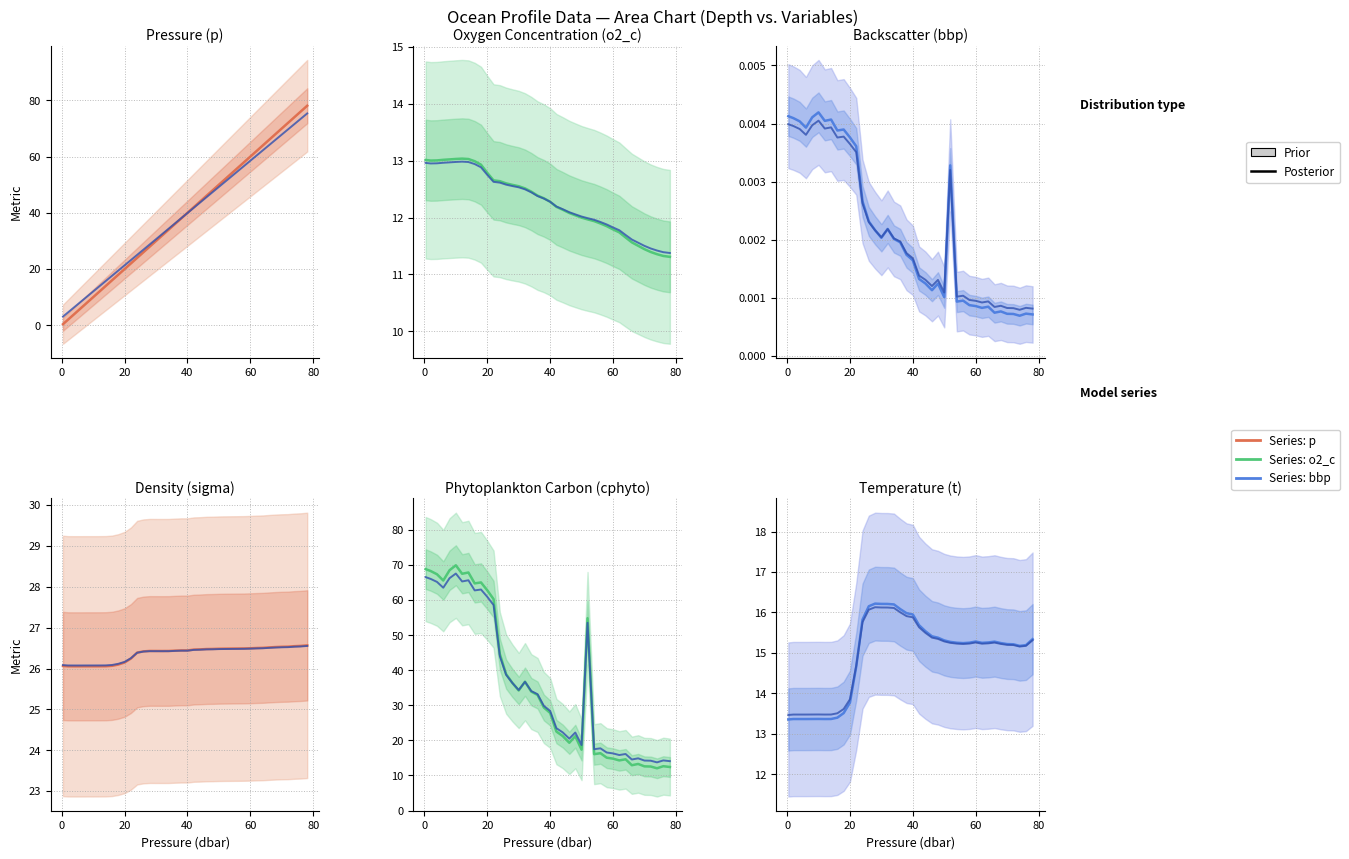

Is the value of t at cphyto greater than the value of sigma at 21?

No